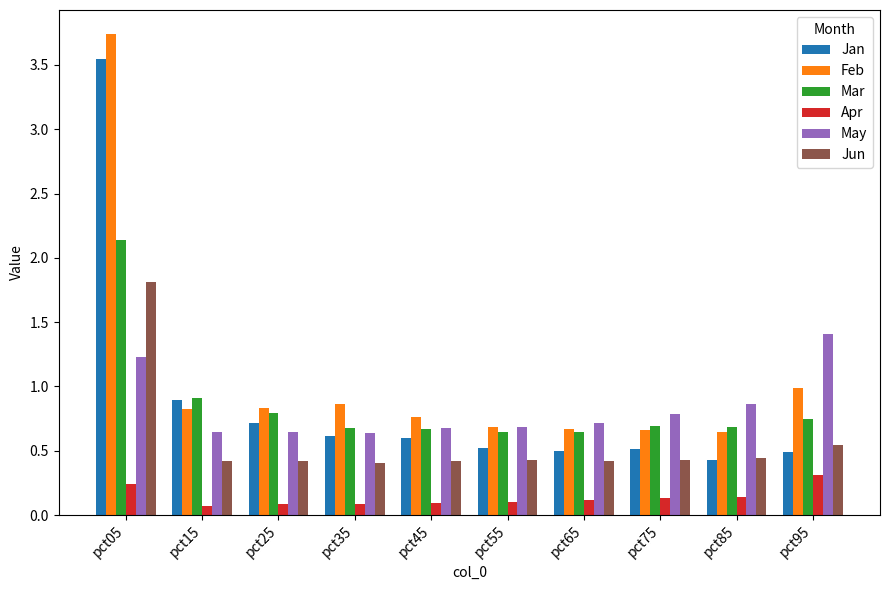

What is the highest value of the Apr series?

0.3